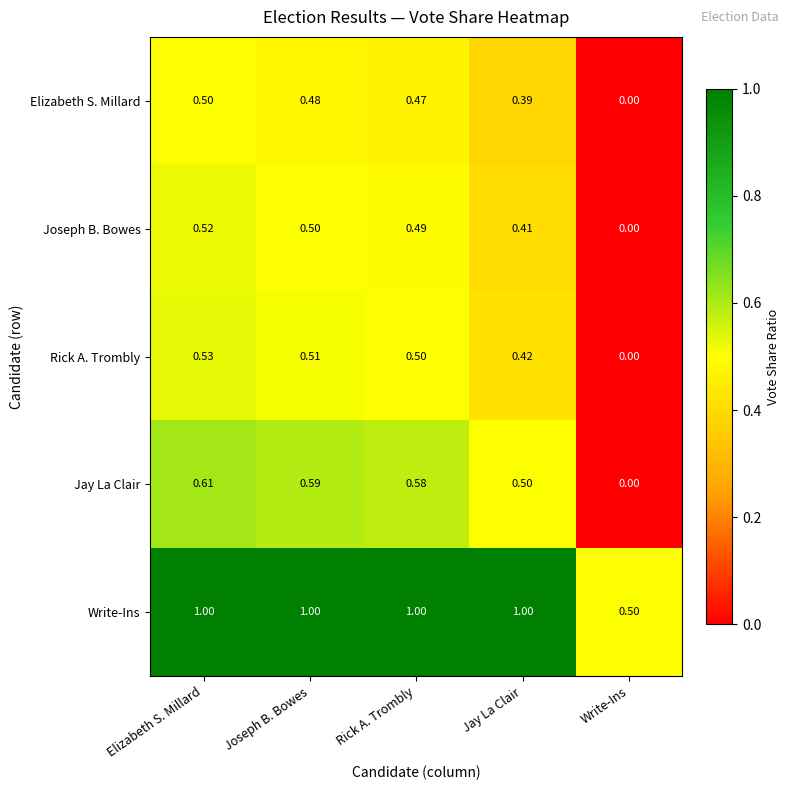

Which series has the largest total across all categories?

Write-Ins